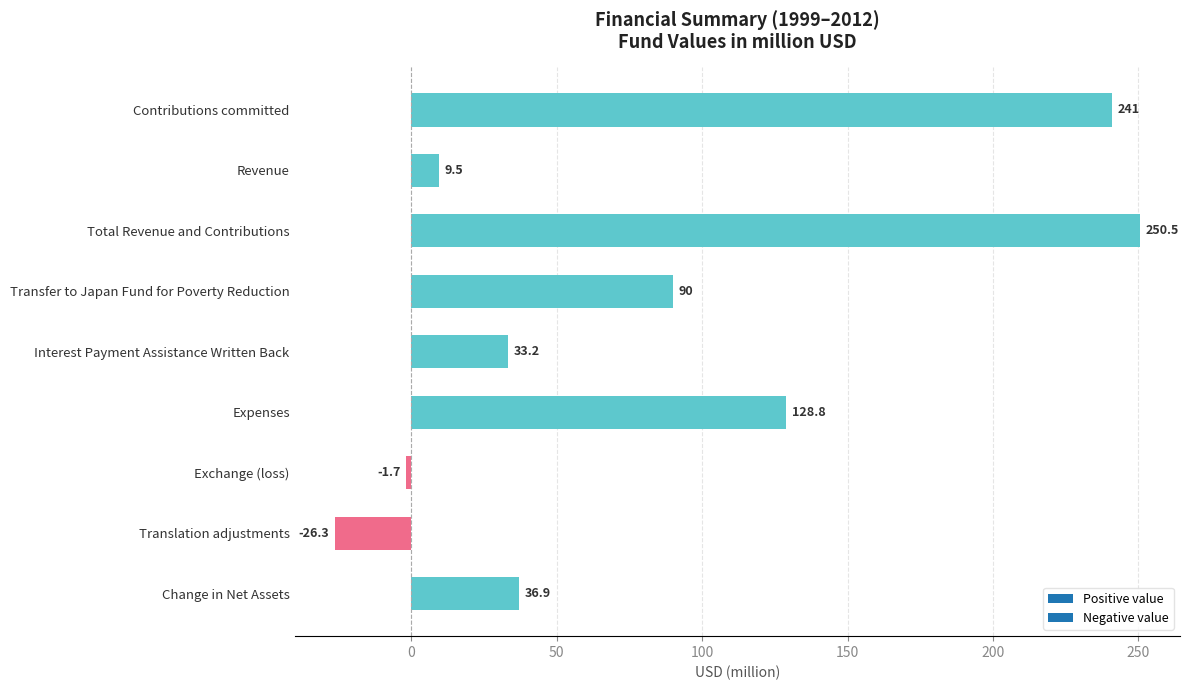

What is the approximate value at Total Revenue and Contributions?

250.5